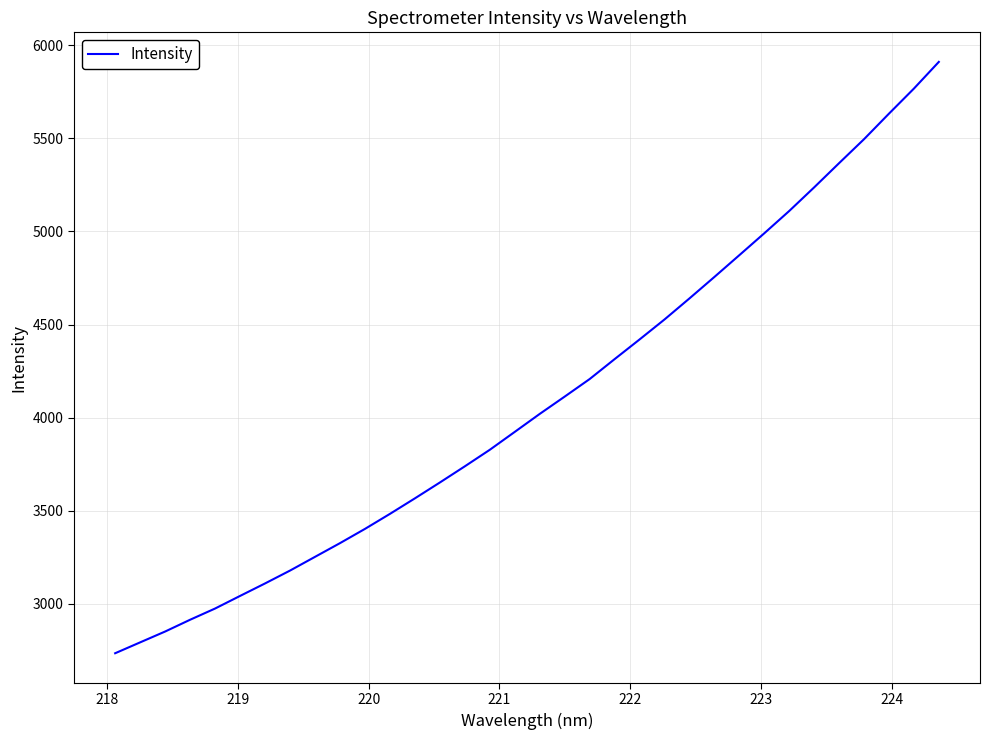

What is the difference between the maximum and minimum values?

3178.4